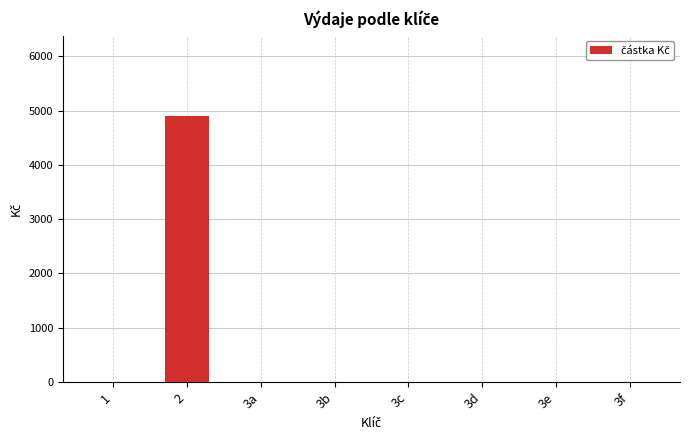

Are the bars horizontal?

No